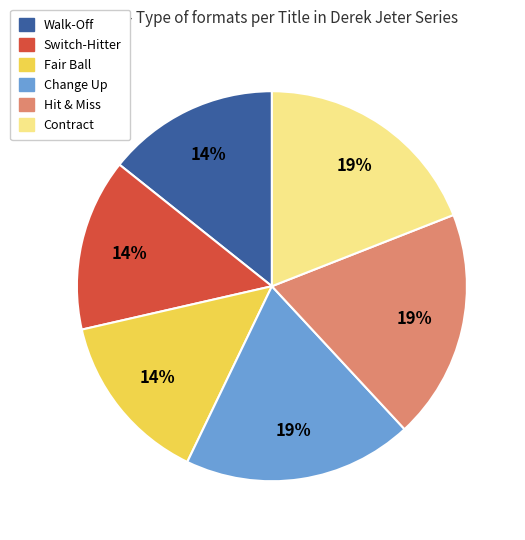

What percentage is the Change Up slice, to the nearest percent?

19%